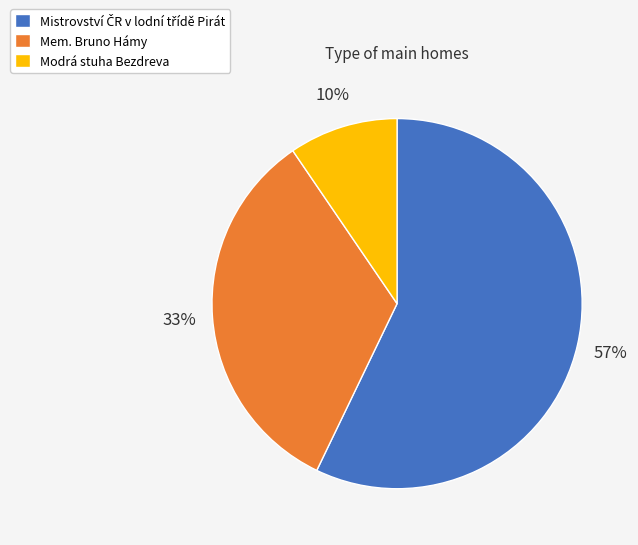

To the nearest percent, what portion does Mem. Bruno Hámy represent?

33%